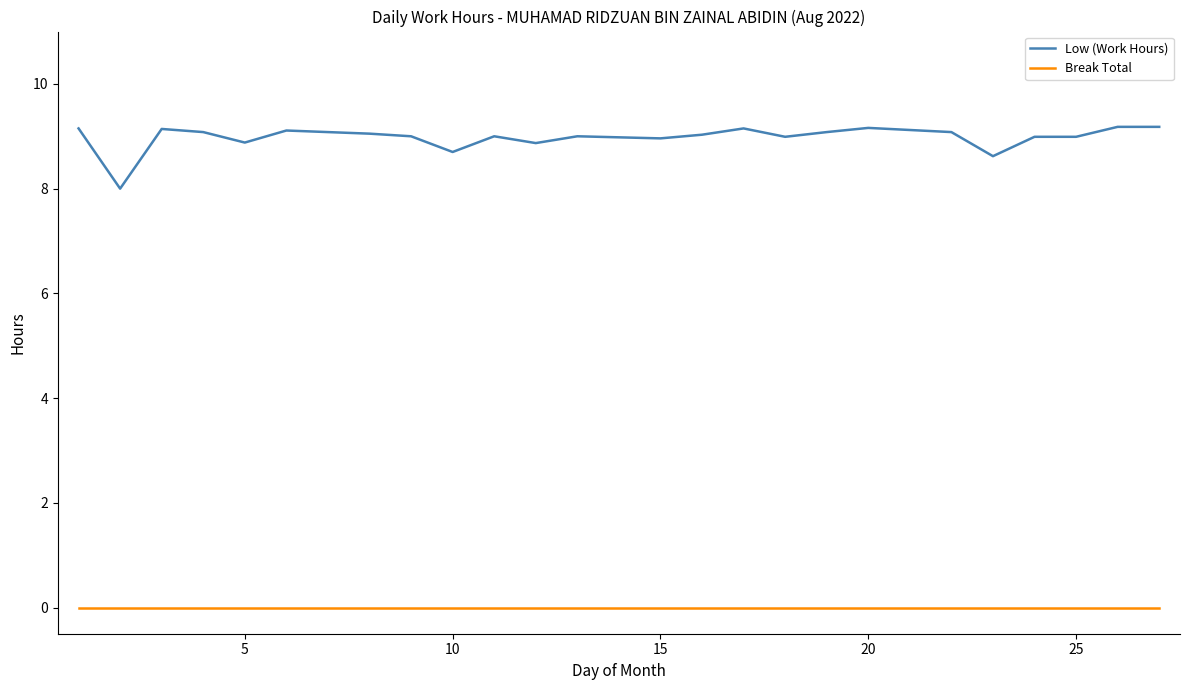

Which series has the widest spread of values?

Low (Work Hours)